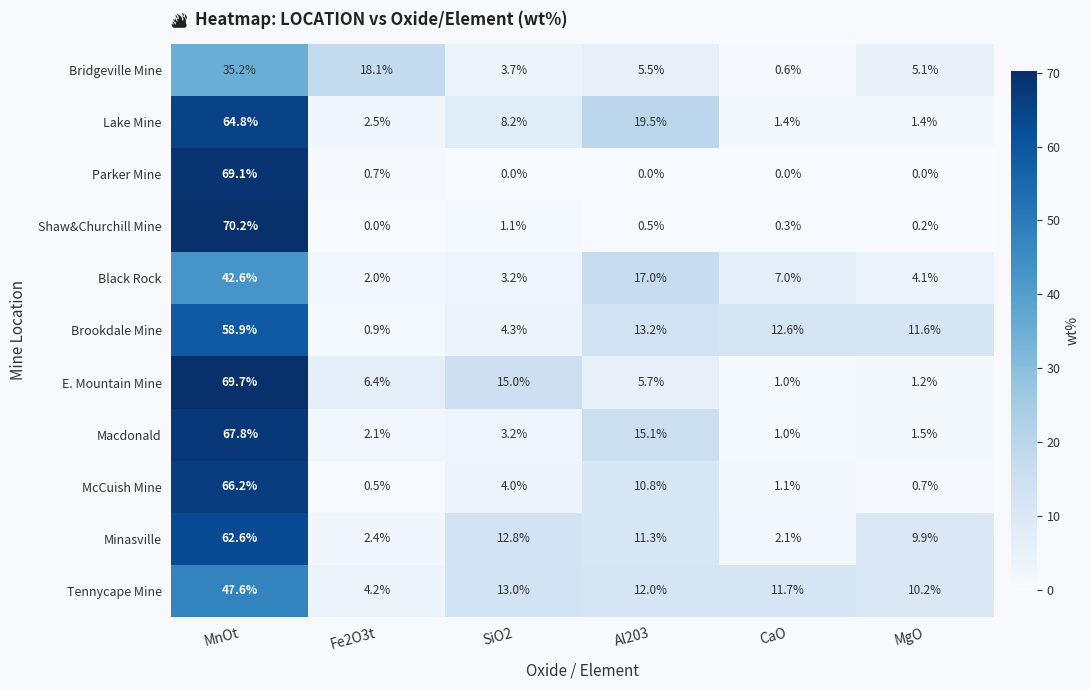

At which label does Lake Mine first exceed 8?

MnOt